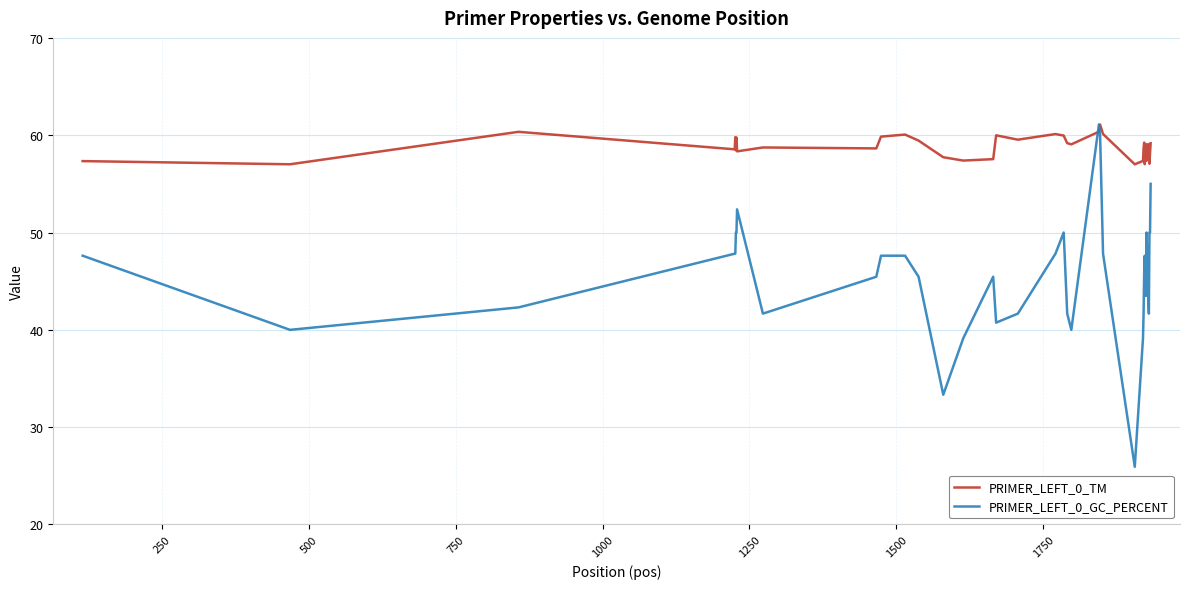

Which series has the largest total across all categories?

PRIMER_LEFT_0_TM